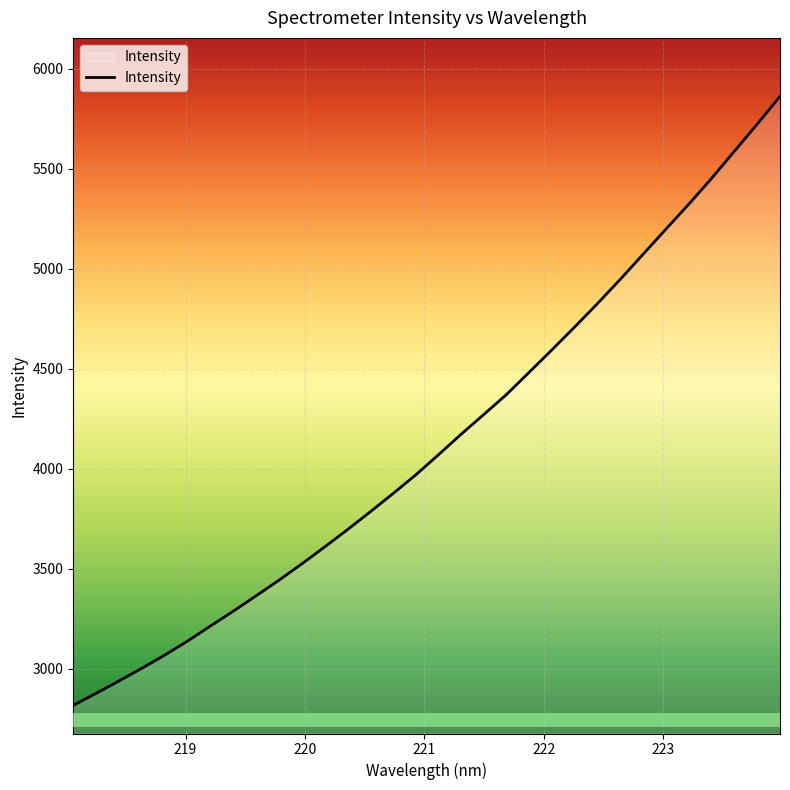

Does the chart have visible grid lines?

Yes